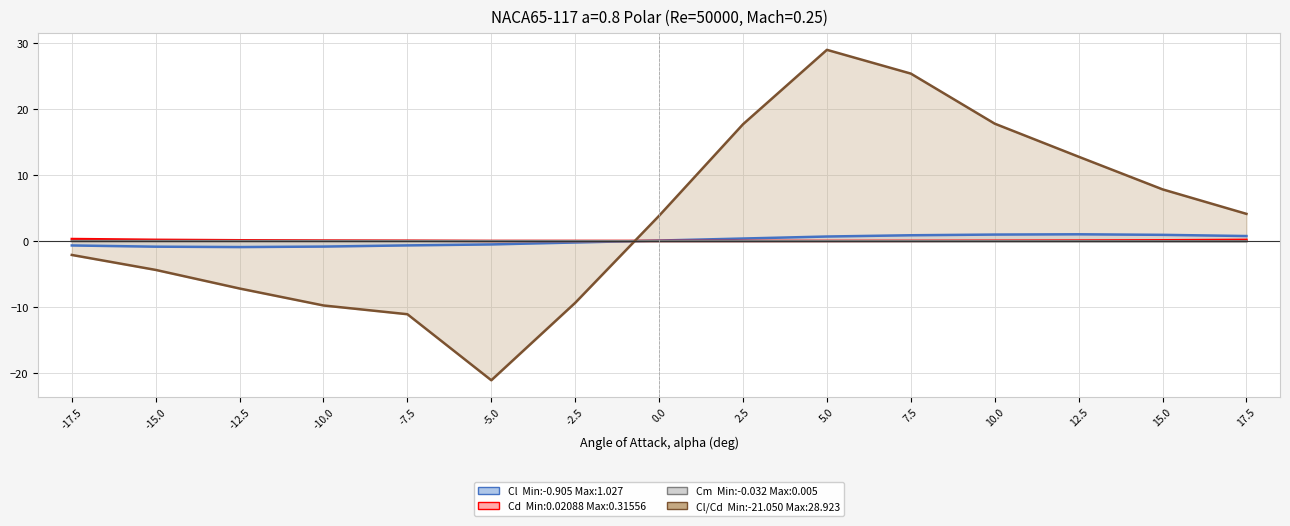

True or false: Cl/Cd has more than 1 points higher than both neighbors.

False